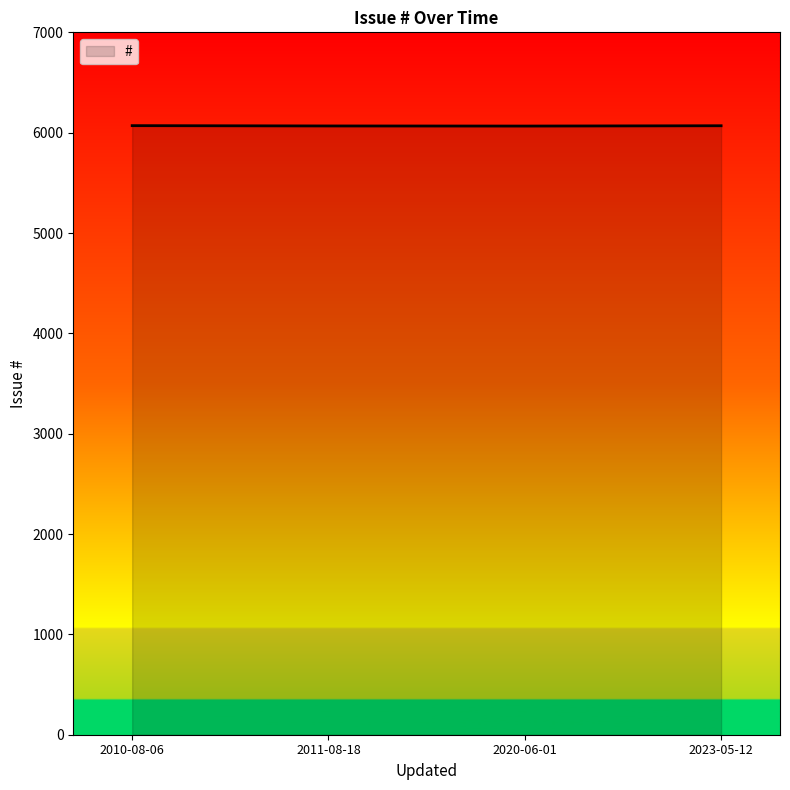

What is the approximate value at 2023-05-12?

6069